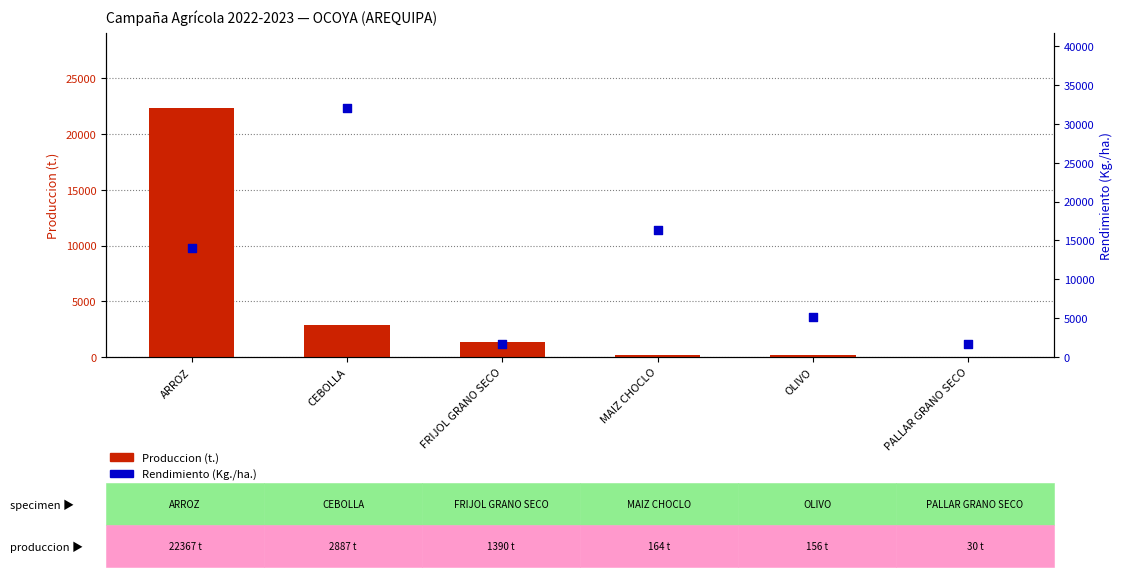

What is the total value across all series at OLIVO?

5356.0